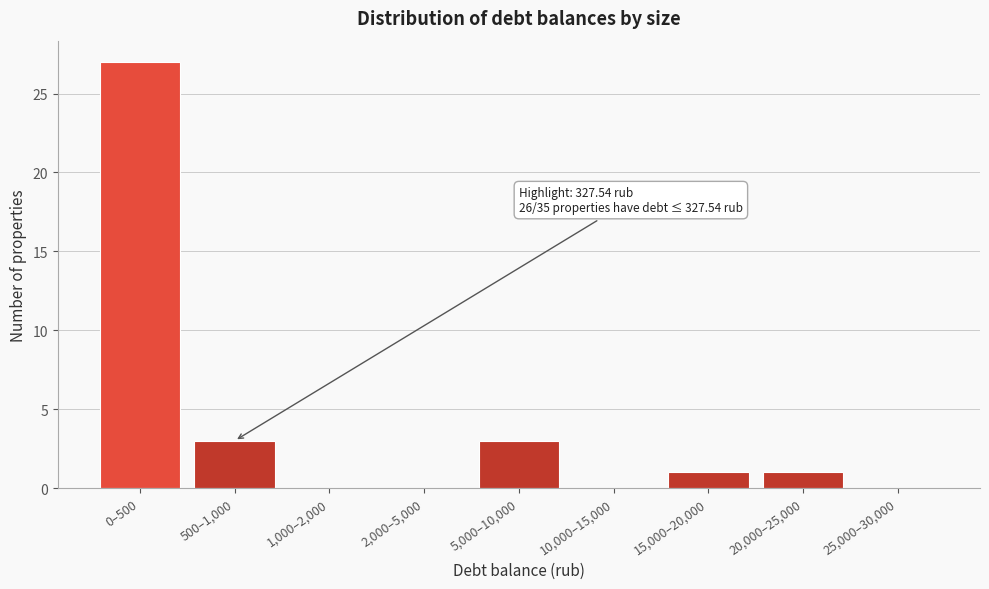

Reading left to right, transcribe all the data shown in this chart.

0–500=27	500–1,000=3	1,000–2,000=0	2,000–5,000=0	5,000–10,000=3	10,000–15,000=0	15,000–20,000=1	20,000–25,000=1	25,000–30,000=0